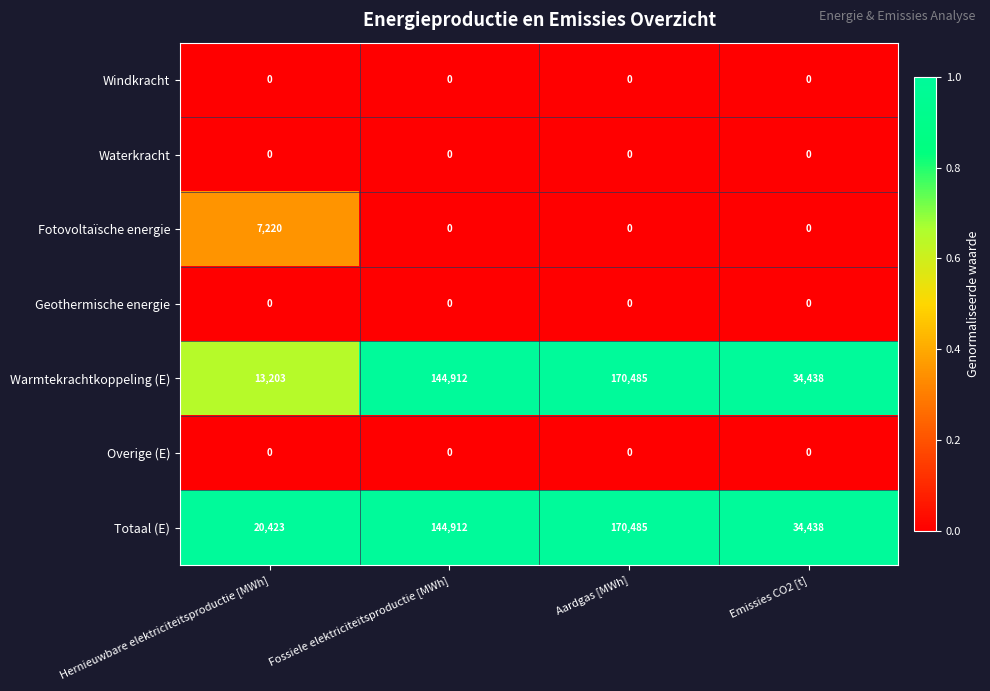

At how many categories does at least one series exceed 0?

4